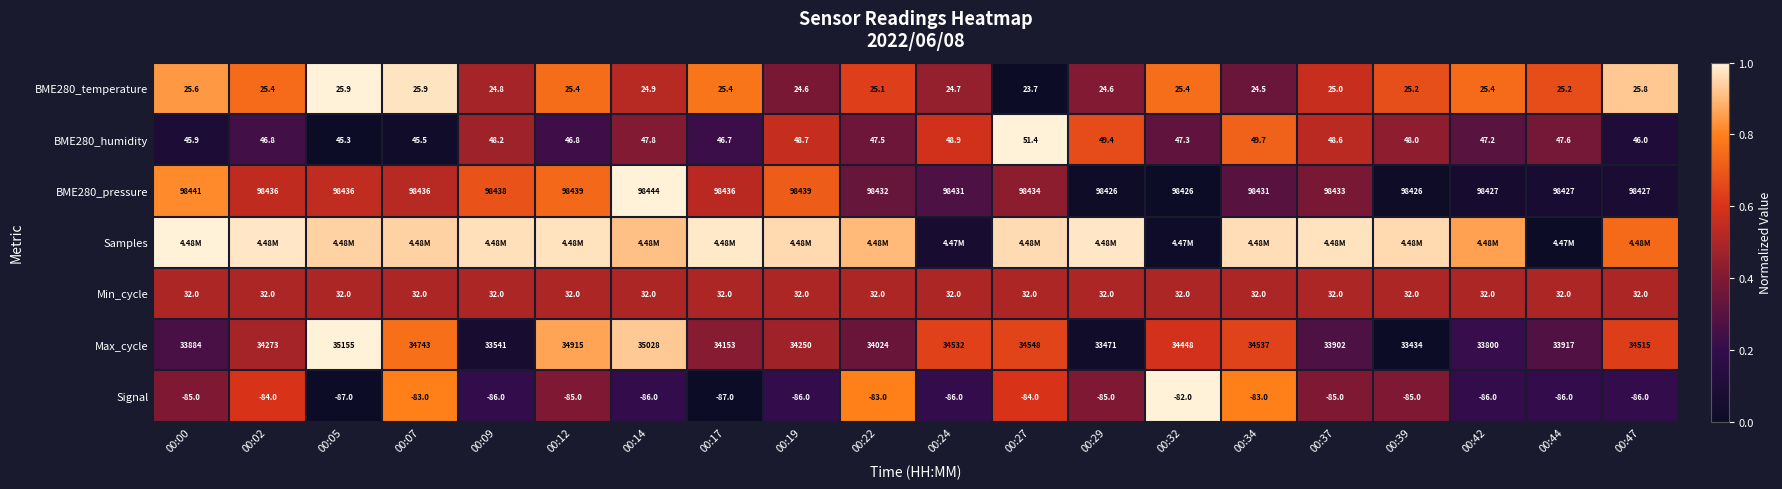

Is the value of BME280_pressure at 00:19 greater than the value of Min_cycle at 00:05?

Yes